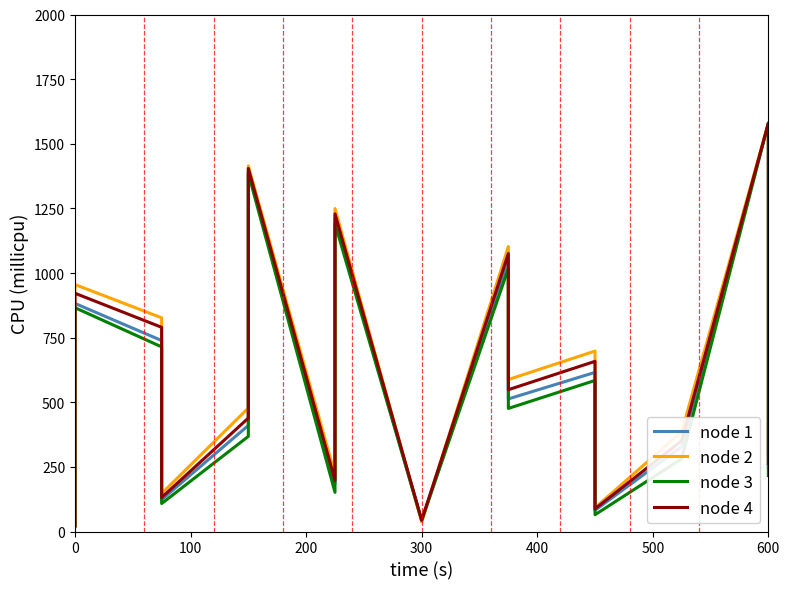

How many values in the node 2 series are below 587?

8